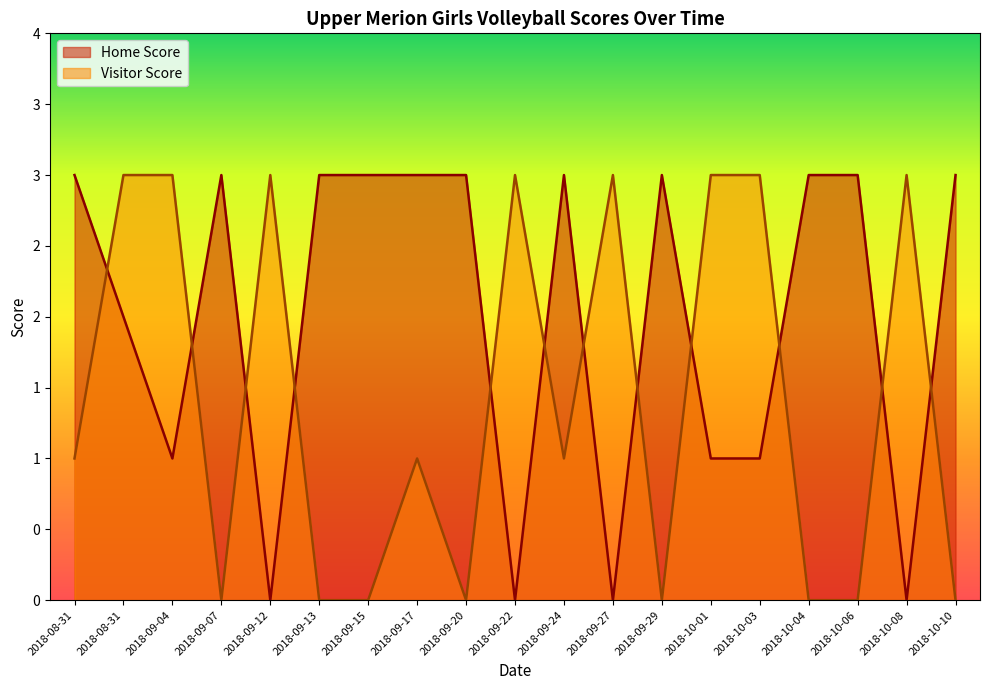

What is the label of the 3rd point from the left?

2018-09-04